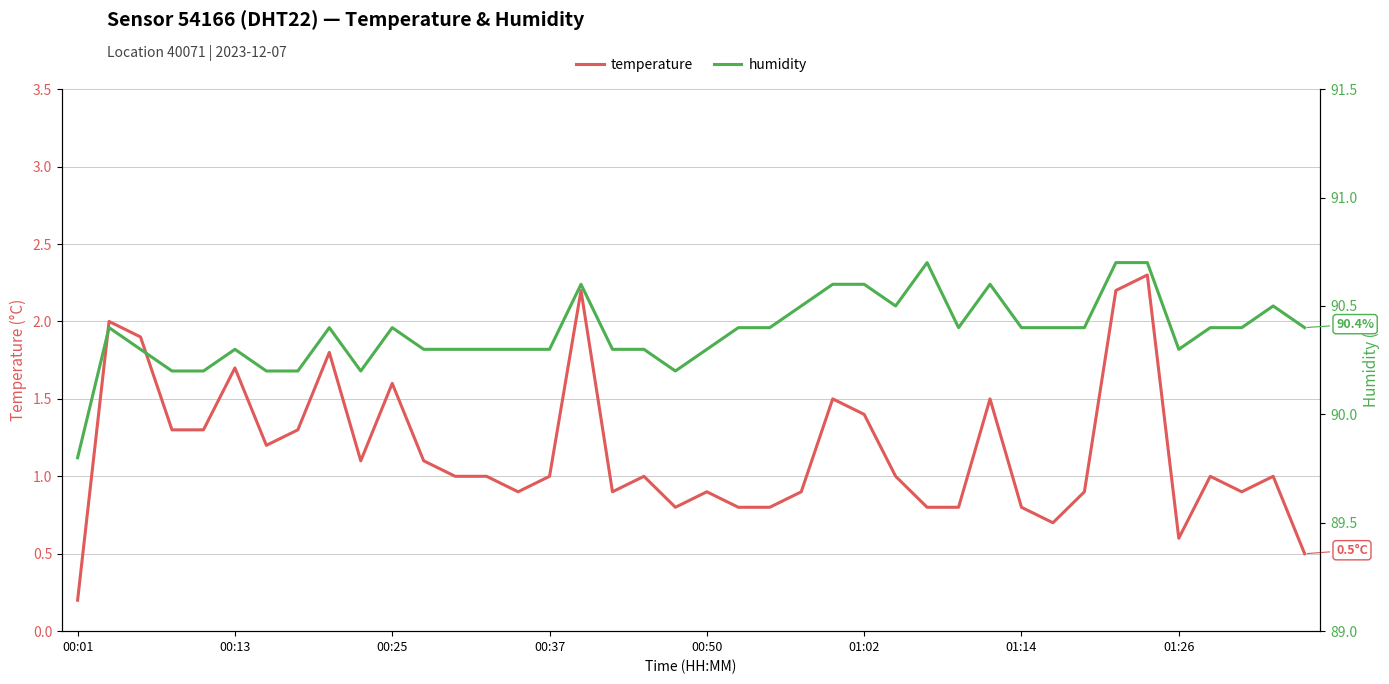

At which label does temperature reach its minimum?

00:01